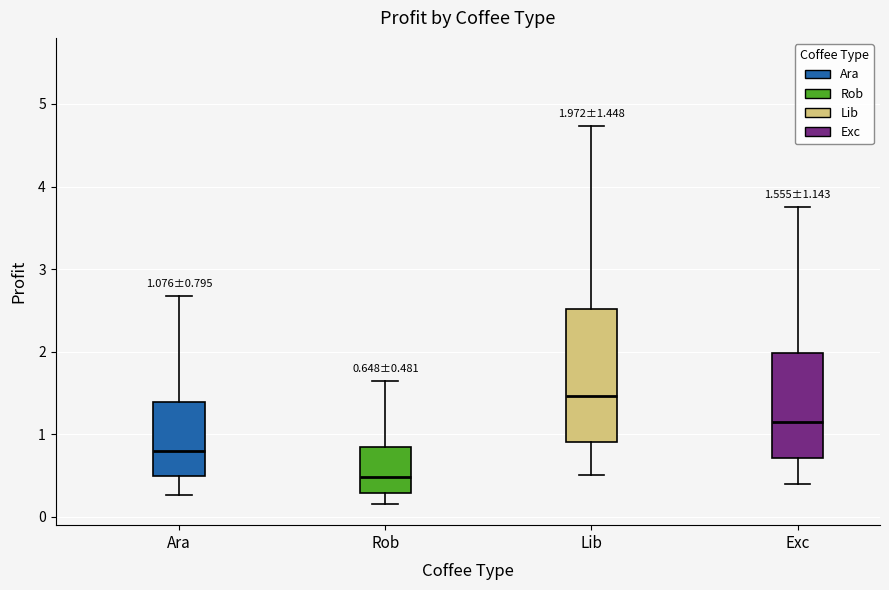

Comparing the boxes themselves (not the whiskers), which one is the tallest?

Lib